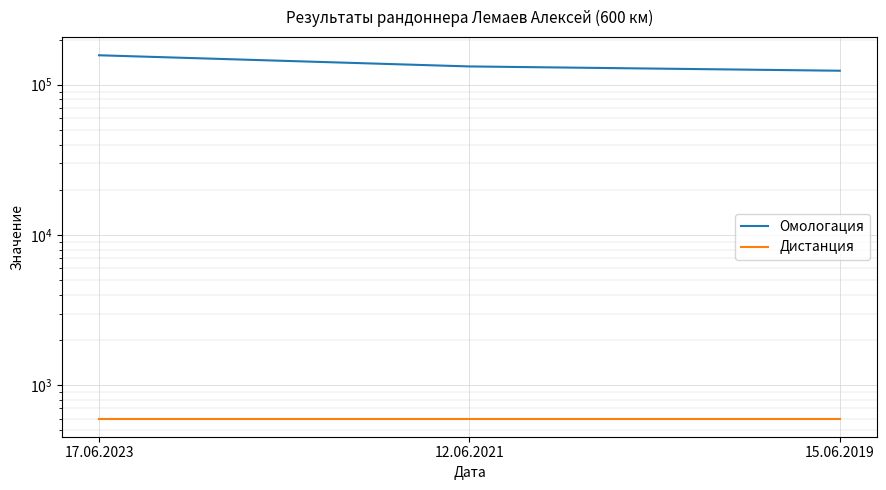

Reading right to left, what are all the values shown in this chart?

Омологация: 123950	132379	157084
Дистанция: 600	600	600